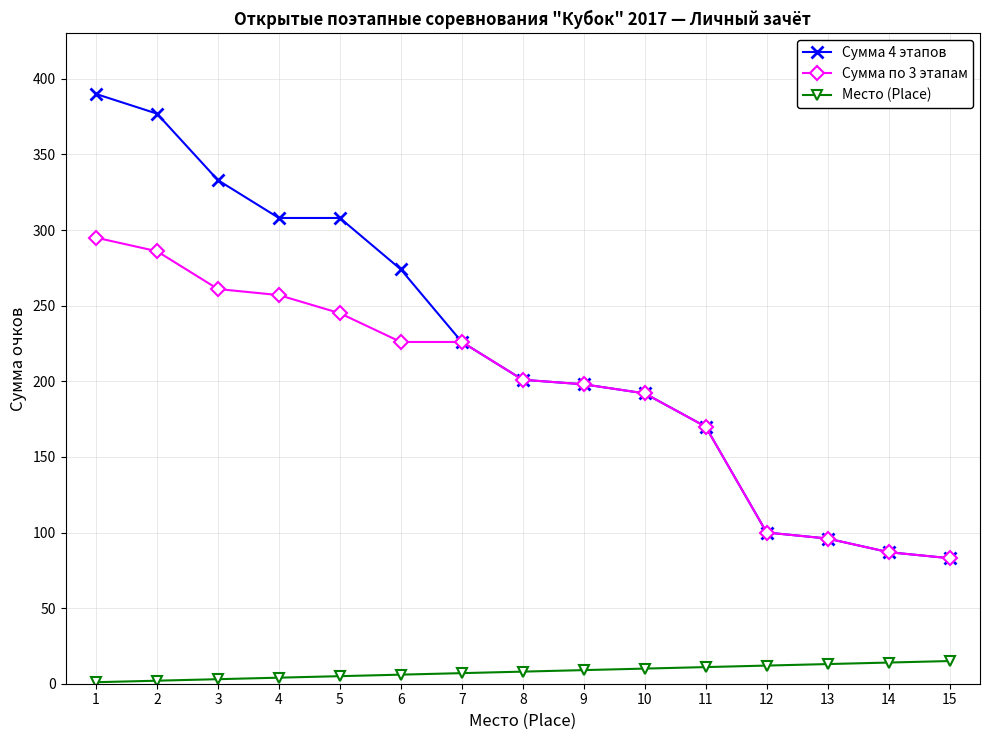

Which series has the largest range (max minus min)?

Сумма 4 этапов